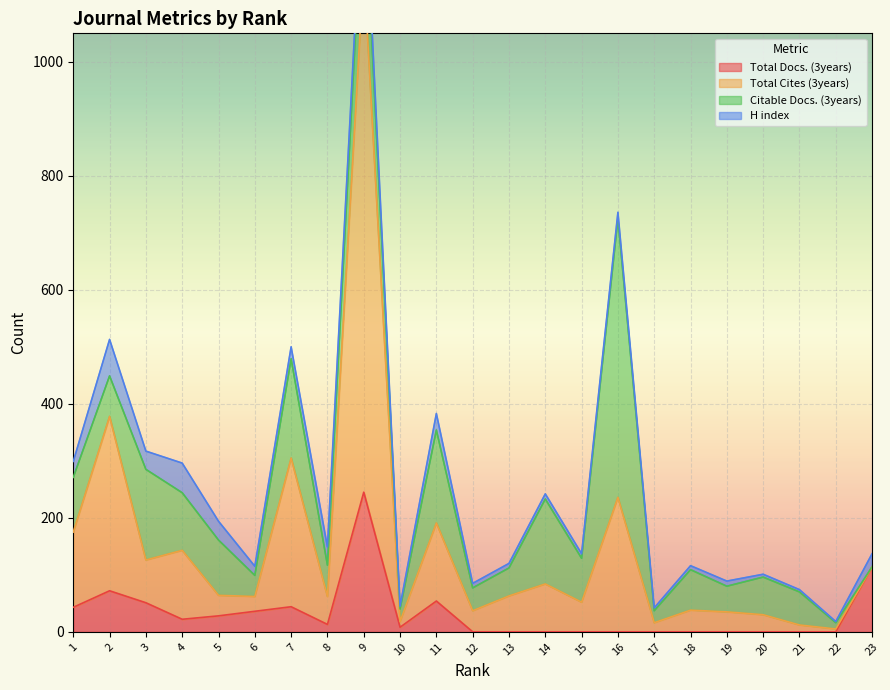

Between 10 and 17, which series saw the biggest shift?

Total Docs. (3years)